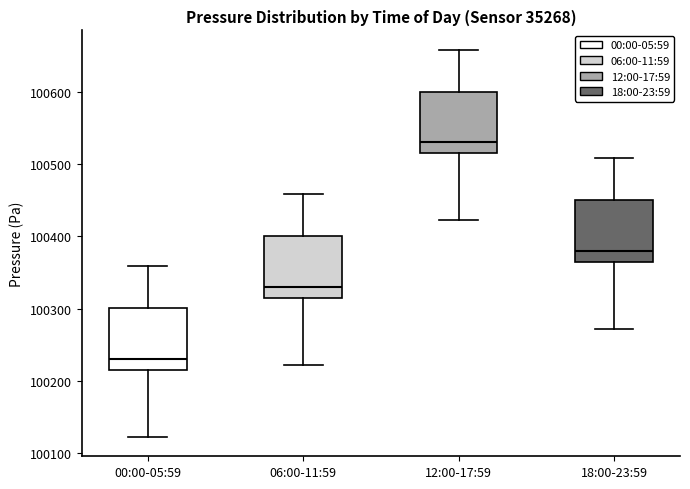

Which box has the lowest median line?

00:00-05:59